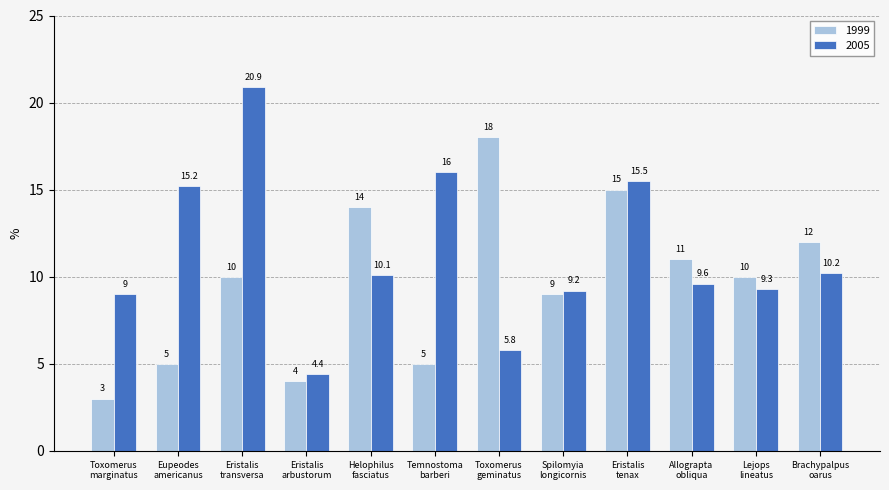

List the series in order of their peak value, lowest first.

1999, 2005